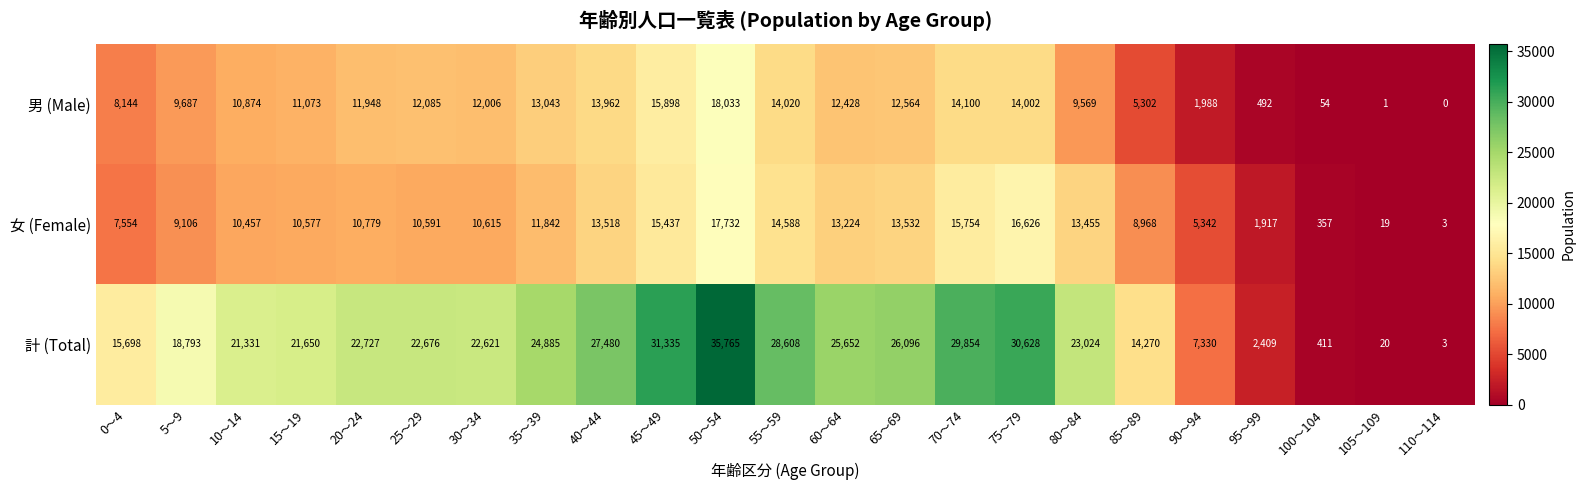

What is the difference between the second highest and minimum values in the 男 (Male) series?

15898